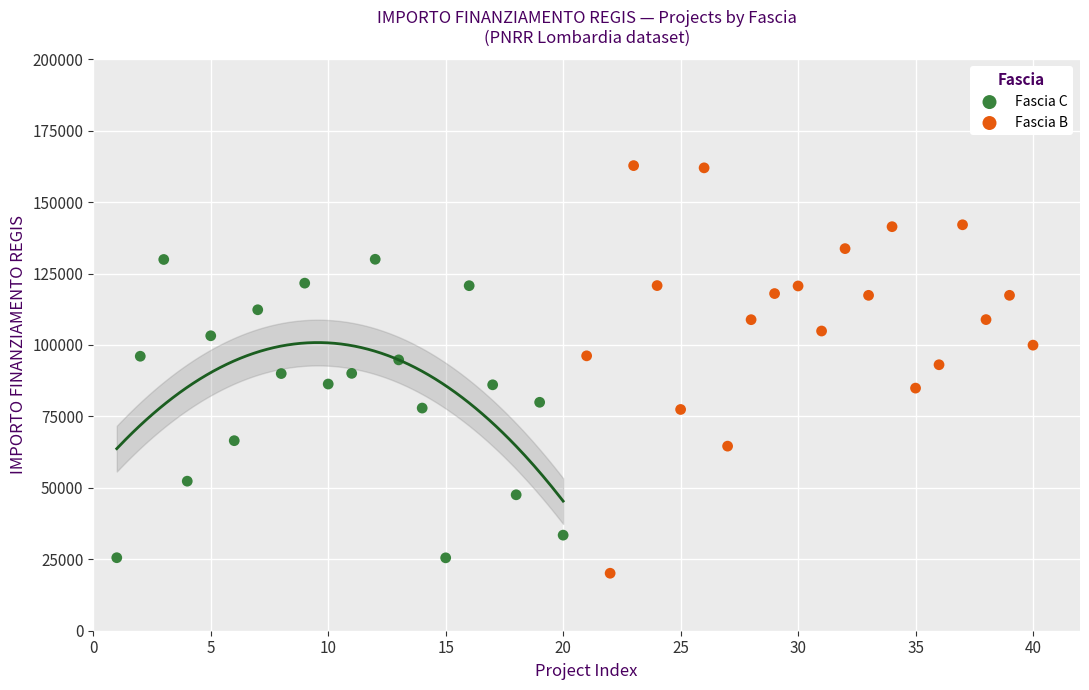

Which series contains the lowest Y value?

Fascia B